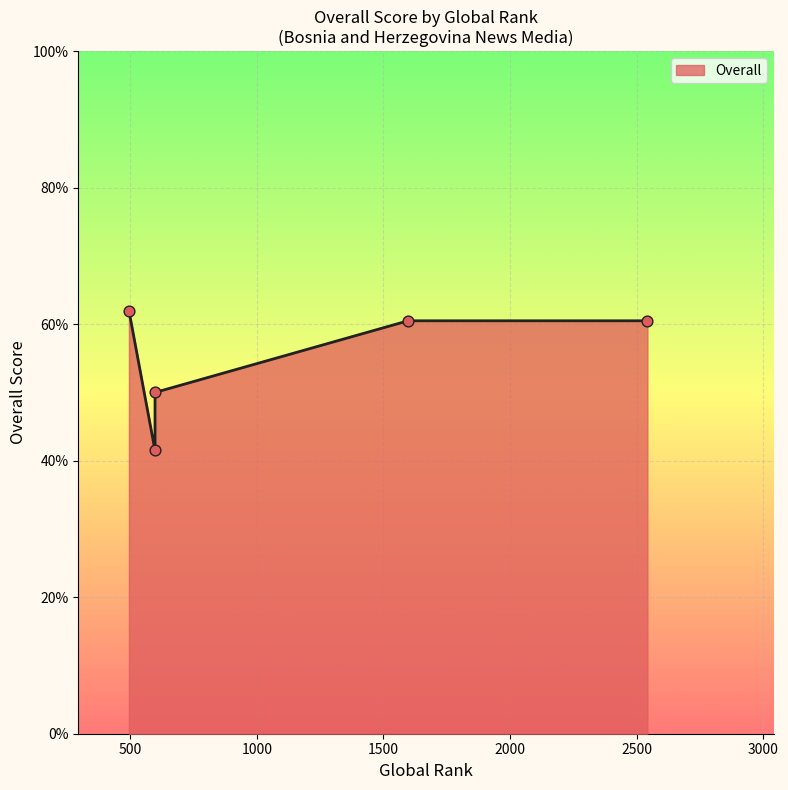

What is the change in value from 495 to 598?

-20.5